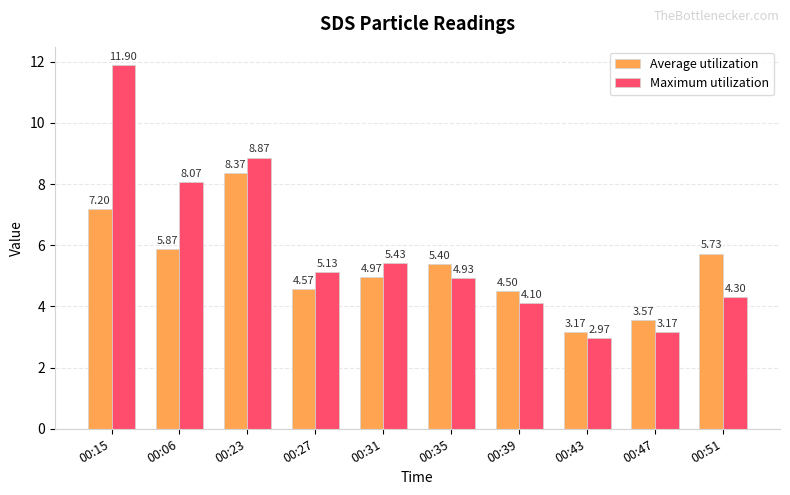

What is the sum of the Average utilization values at 00:06 and 00:51?

11.6